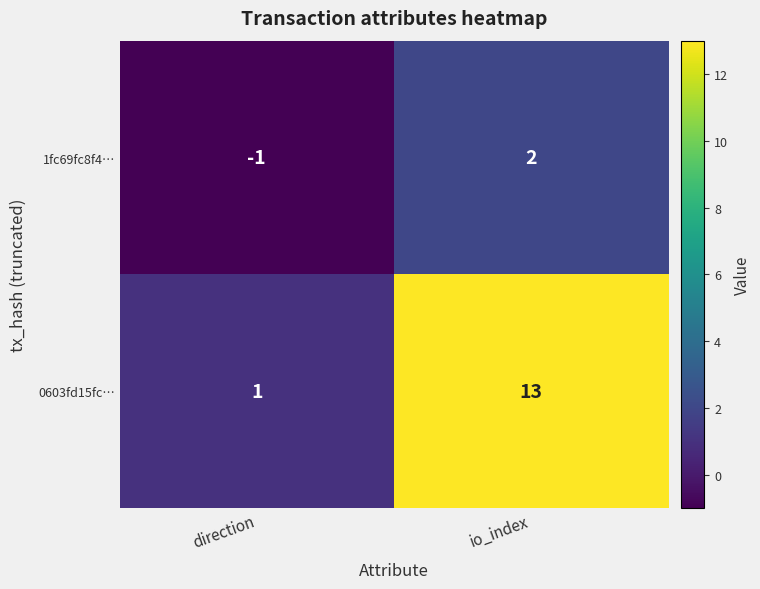

How many values in the 1fc69fc8f4… series are below 2?

1